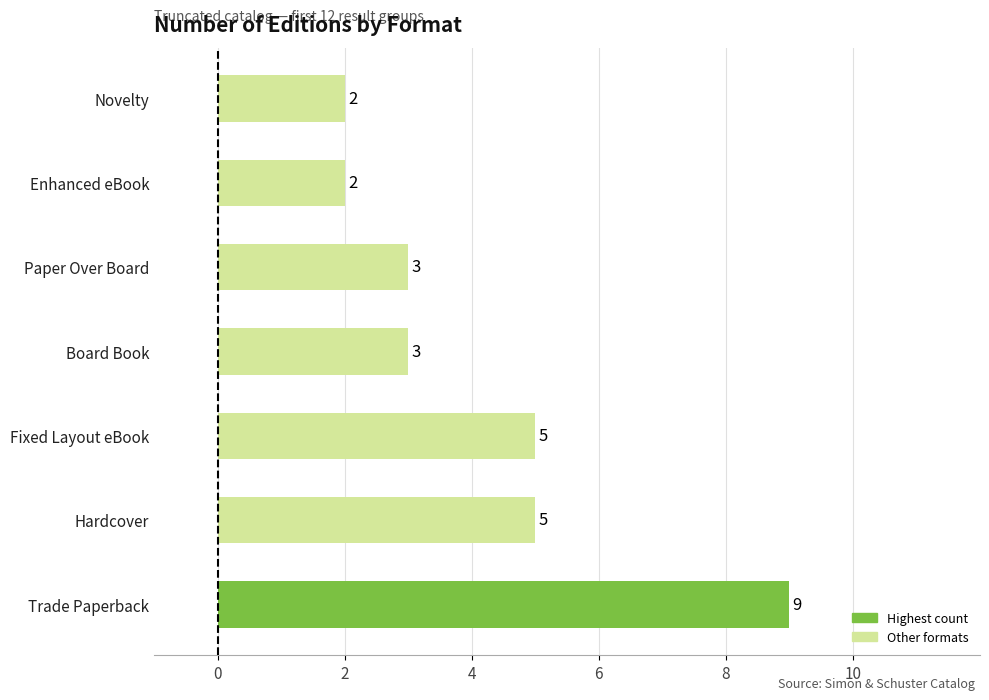

What is the maximum value shown in the chart?

9